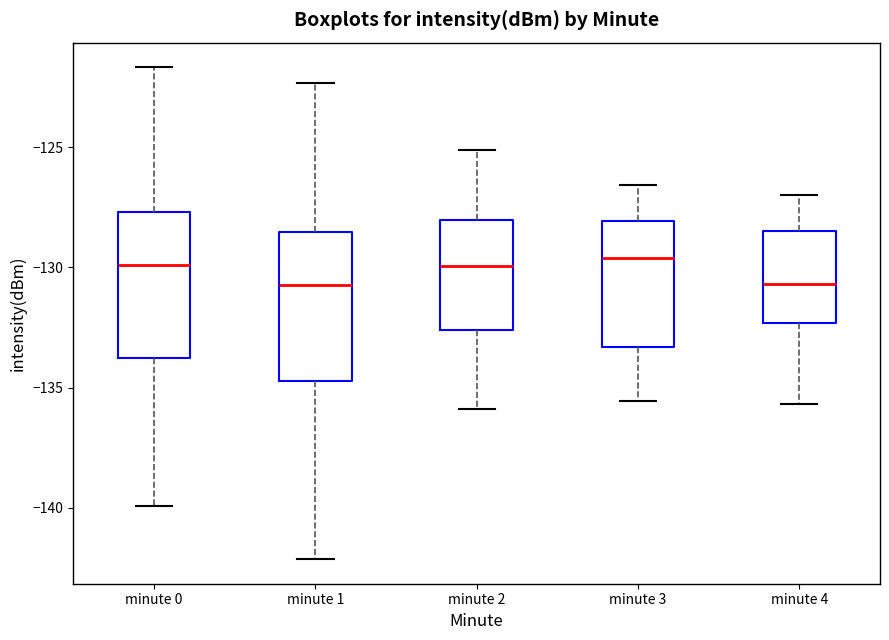

Where is the lower edge of the box for minute 3 on the y-axis? The values are not printed on the chart, so give them approximately, as read against the axis.

-133.5